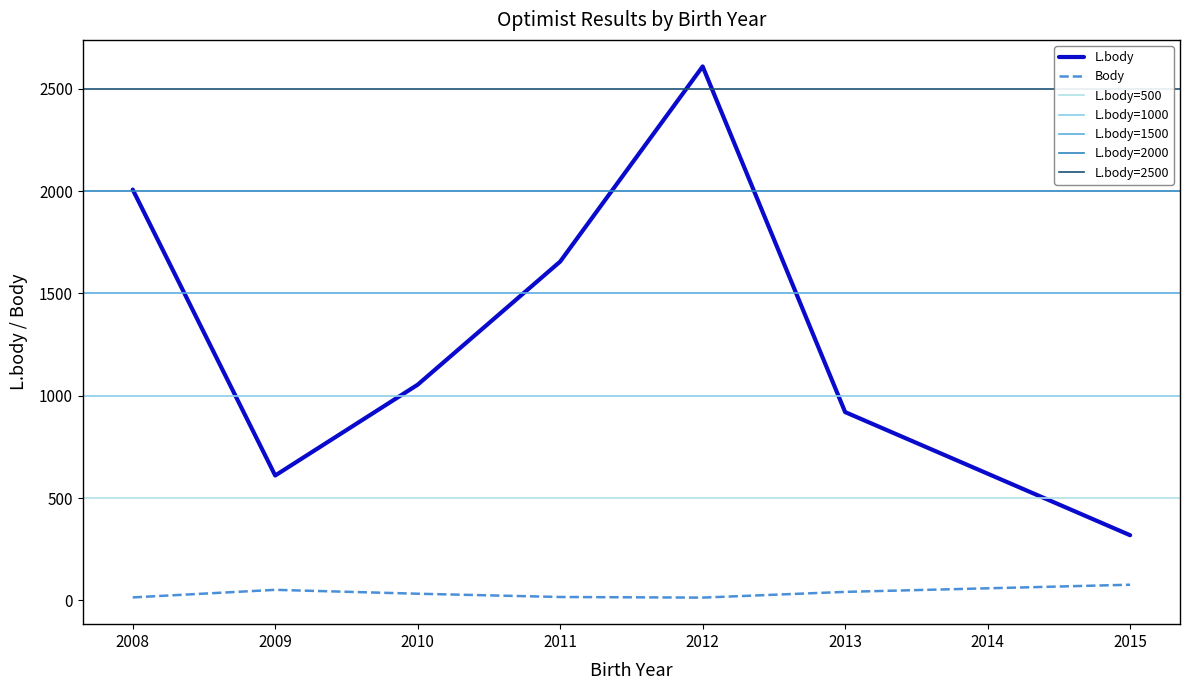

The L.body series shows 3058 at 2008. True or false?

False